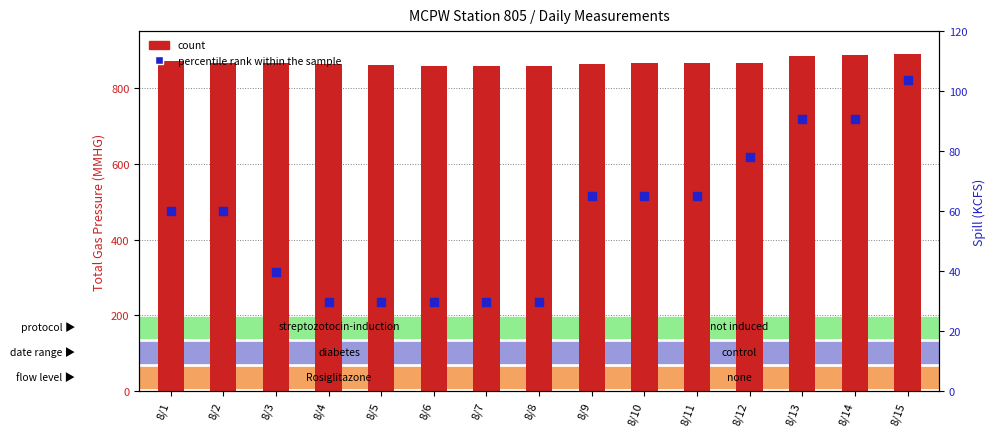

Which series contains the highest Y value?

count